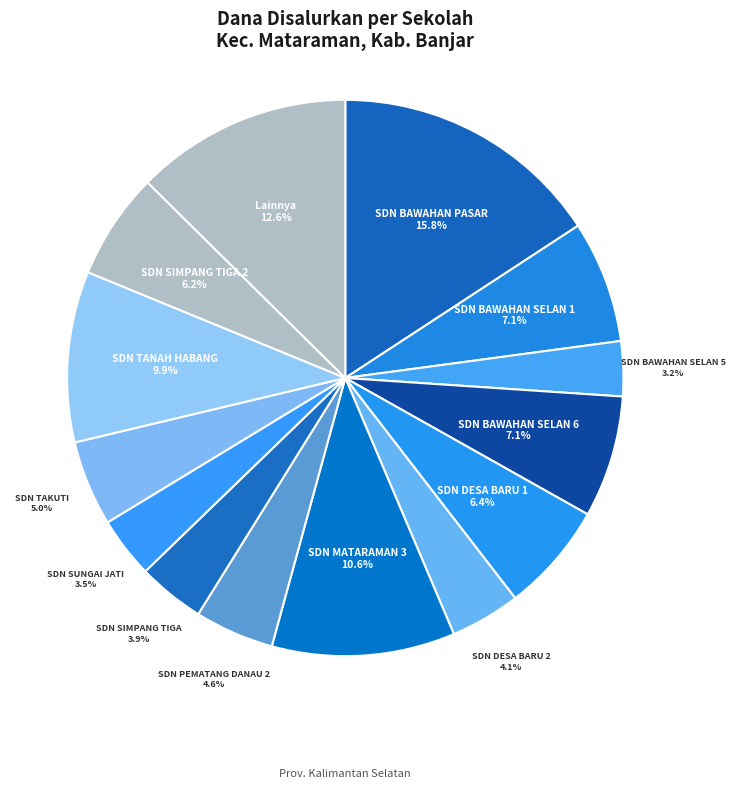

Count the number of slices in the pie.

14